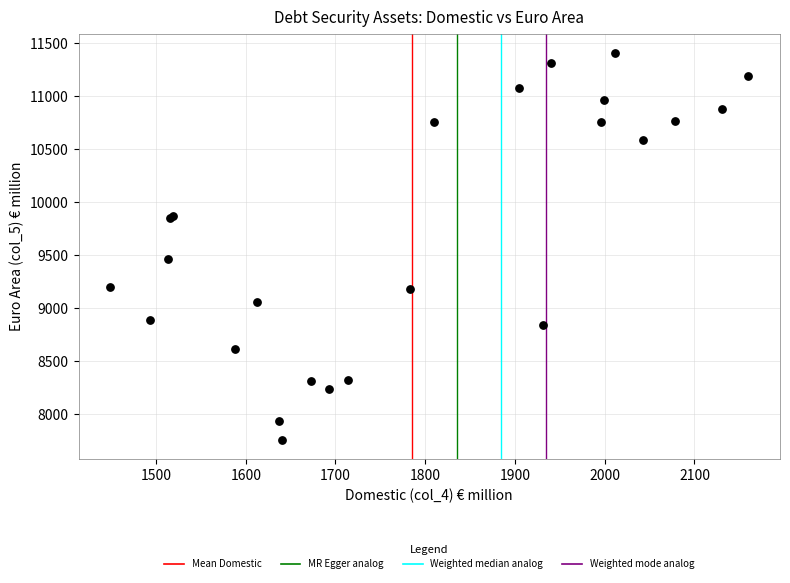

What Y value in the scatter plot is closest to 9582?

9459.8